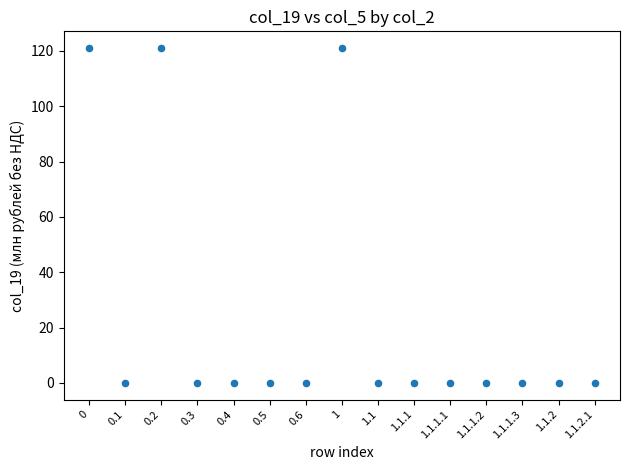

What is the range of Y values (max minus min)?

121.0